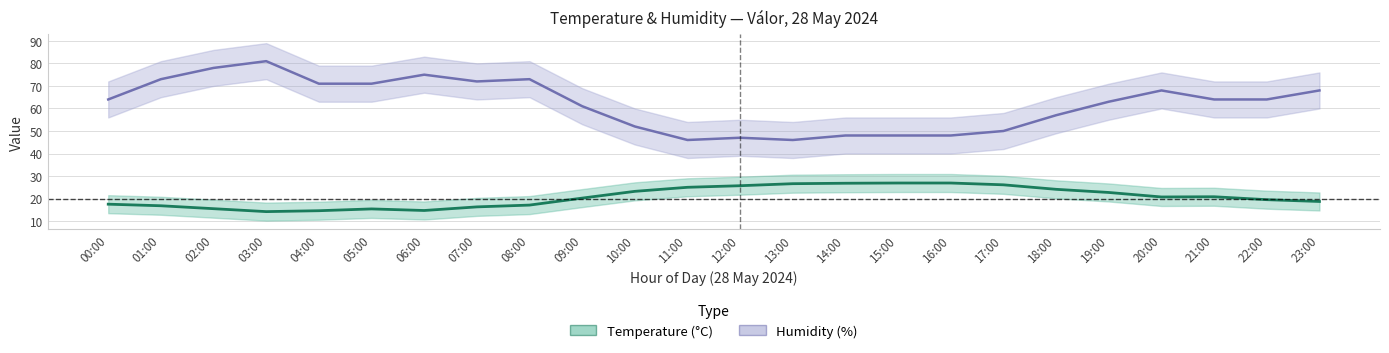

Which series has the widest spread of values?

Humidity (%)